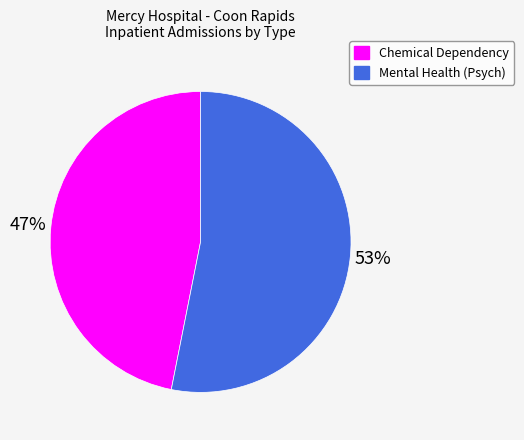

Does any single category account for the majority?

Yes